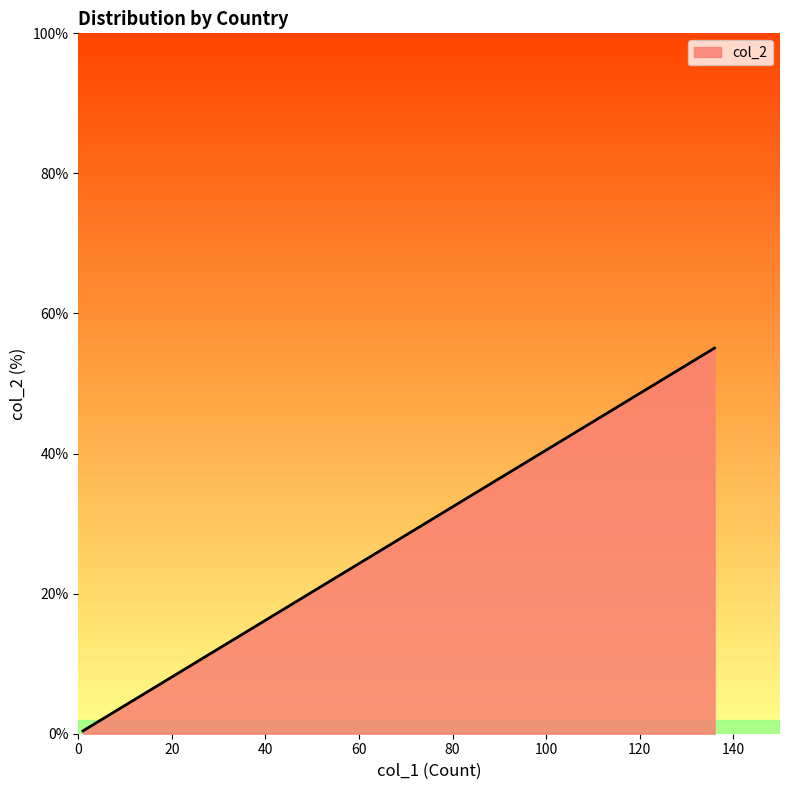

The value at United States is 55.1. True or false?

True